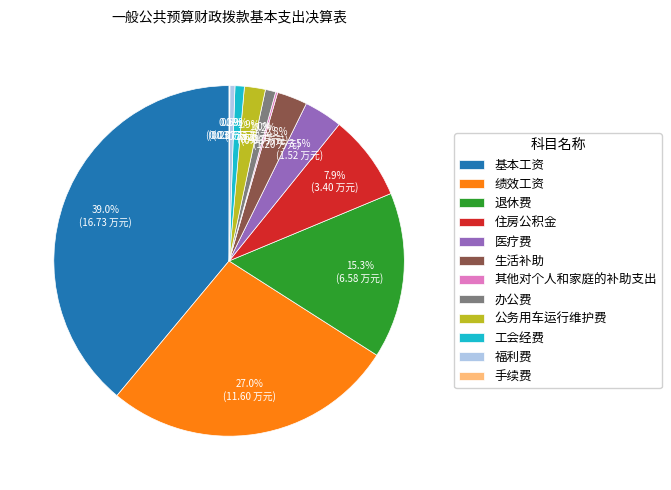

How much of the chart is everything except 退休费?

84.7%